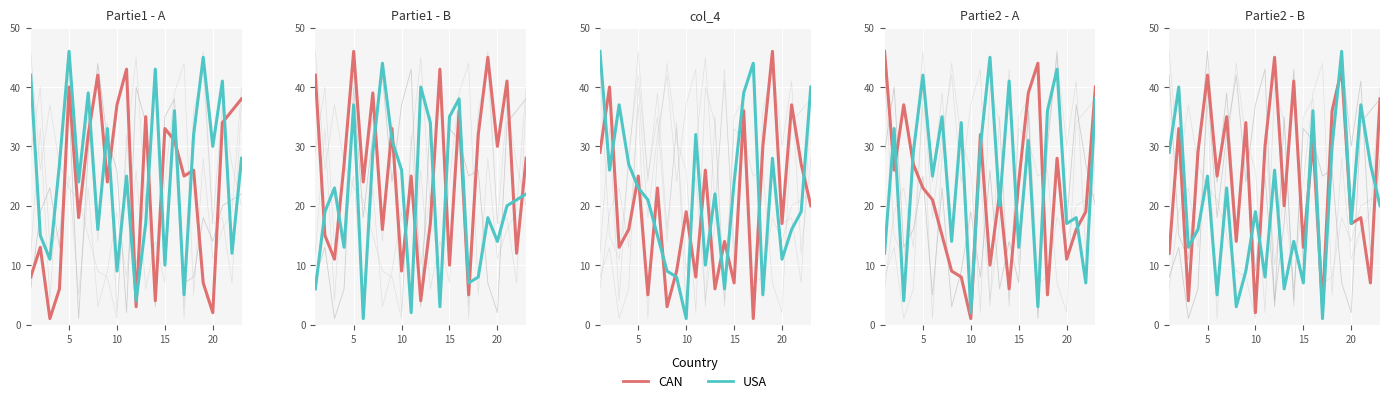

What value does the B_panel1 series have at 5?

46